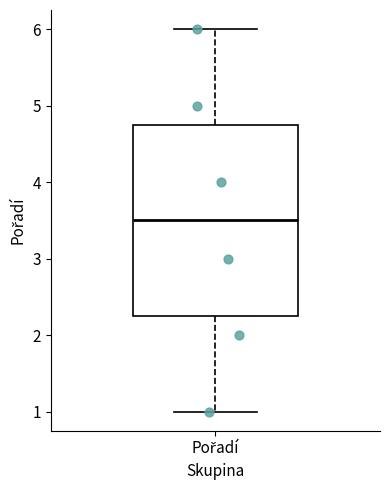

Read this box plot against the y-axis: the position of the median line, the range covered by the box, and the ends of both whiskers. The values are not printed on the chart, so give them approximately, as read against the axis.

median 3.5, box 2.3 to 4.8, whiskers 1.0 to 6.0